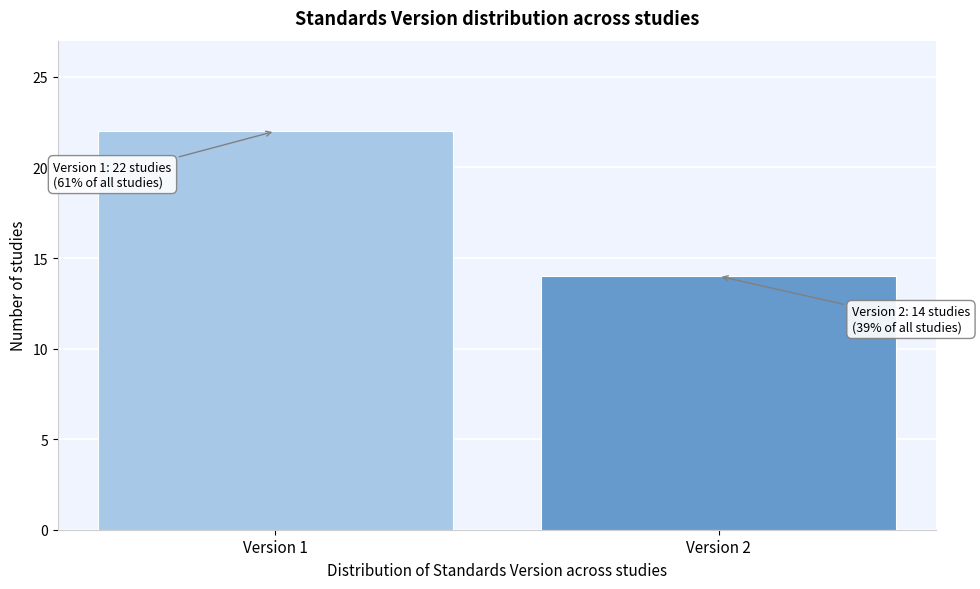

Reading left to right, list all the values displayed in this chart.

22	14